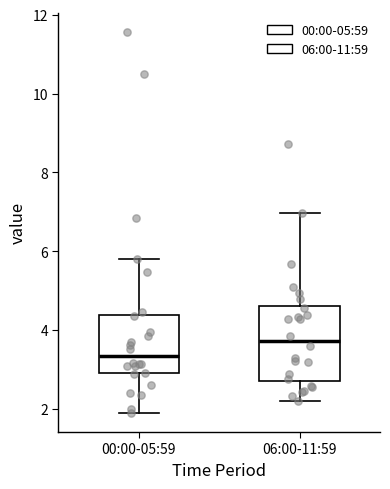

Reading left to right, read every box against the y-axis: the position of its median line, the range the box covers, and the ends of its whiskers. The values are not printed on the chart, so give them approximately, as read against the axis.

00:00-05:59: median 3.4, box 3.0 to 4.4, whiskers 2.0 to 5.8
06:00-11:59: median 3.8, box 2.8 to 4.6, whiskers 2.2 to 7.0